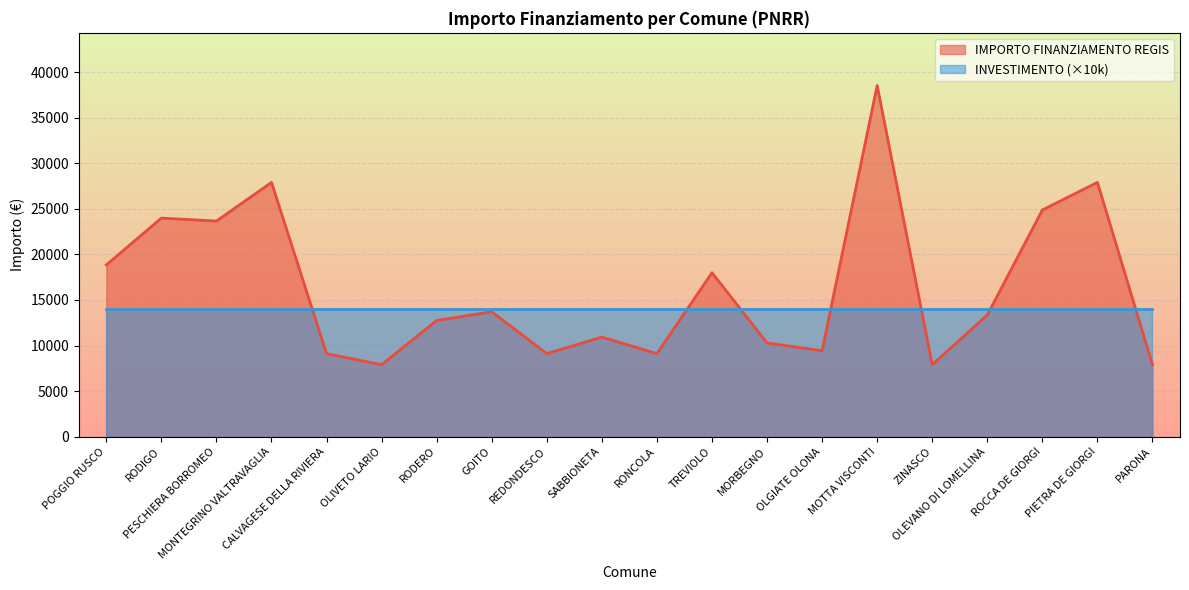

What value does the data have at ROCCA DE GIORGI?

24887